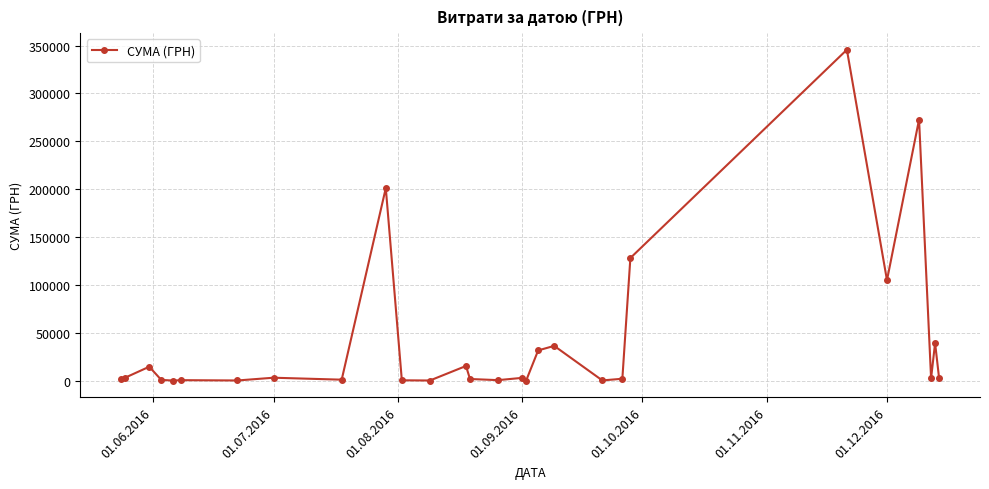

True or false: the data has more than 1 interior local peaks.

True